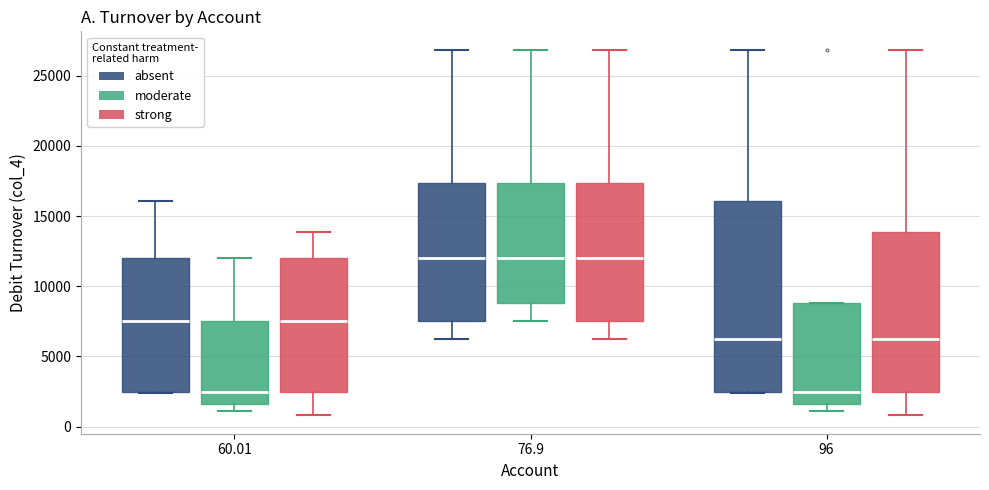

Where is the upper edge of the box for 60.01 (absent) on the y-axis? The values are not printed on the chart, so give them approximately, as read against the axis.

12000